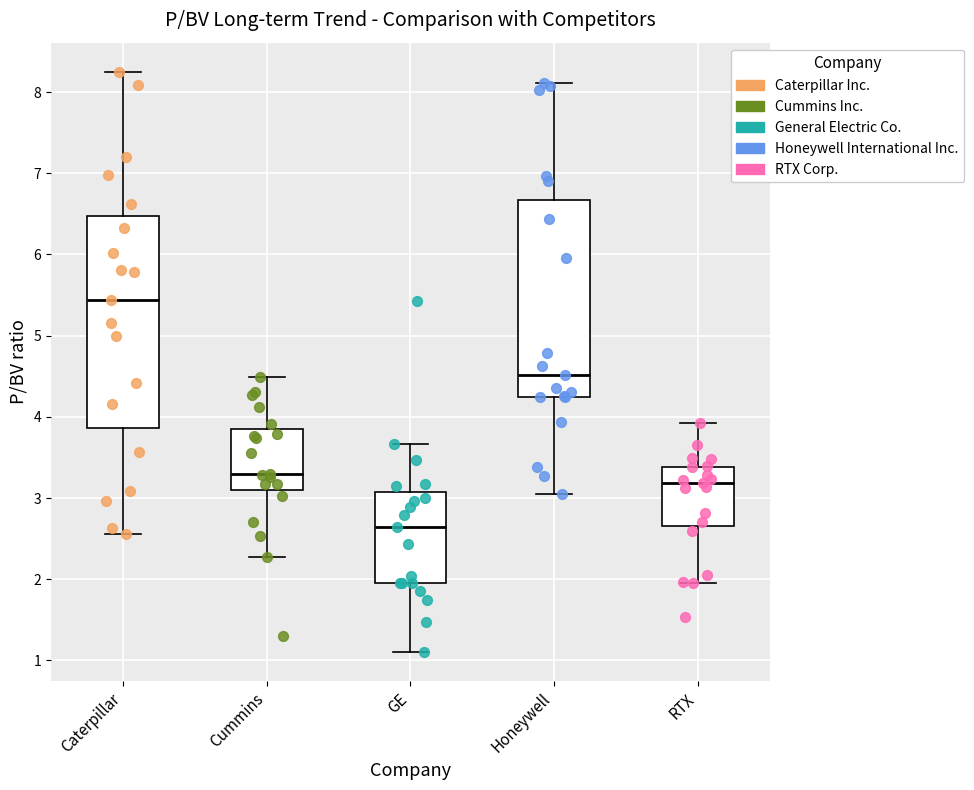

Reading left to right, read every box against the y-axis: the position of its median line, the range the box covers, and the ends of its whiskers. The values are not printed on the chart, so give them approximately, as read against the axis.

Caterpillar: median 5.4, box 3.9 to 6.5, whiskers 2.6 to 8.3
Cummins: median 3.3, box 3.1 to 3.9, whiskers 2.3 to 4.5
GE: median 2.6, box 2.0 to 3.1, whiskers 1.1 to 3.7
Honeywell: median 4.5, box 4.2 to 6.7, whiskers 3.1 to 8.1
RTX: median 3.2, box 2.7 to 3.4, whiskers 2.0 to 3.9